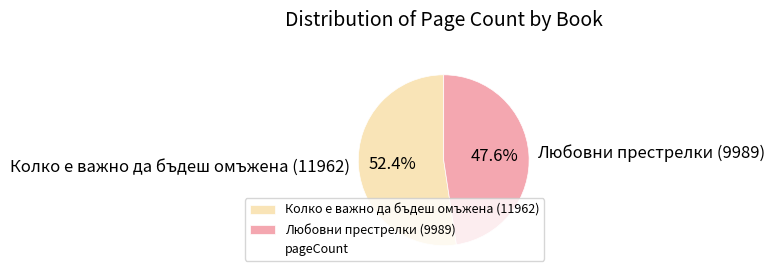

Approximately how many times larger is the value at Любовни престрелки (9989) compared to Колко е важно да бъдеш омъжена (11962)?

0.9